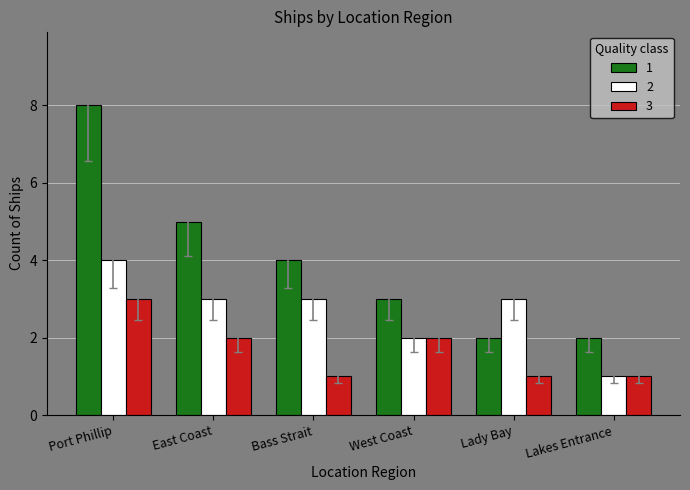

What are all the series names shown in the legend?

1, 2, 3